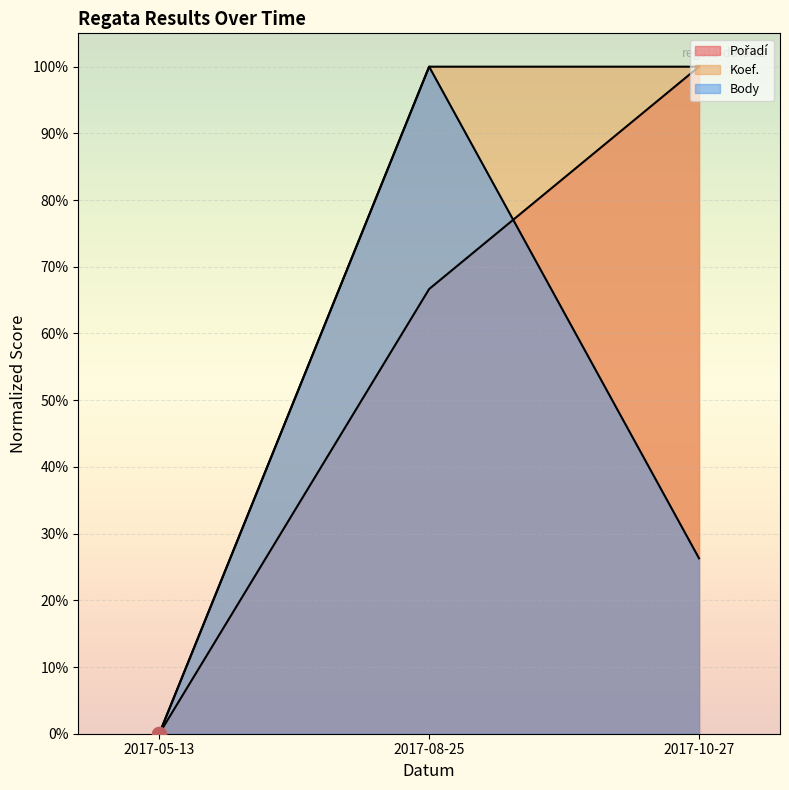

At which category is the sum across all series the highest?

2017-08-25